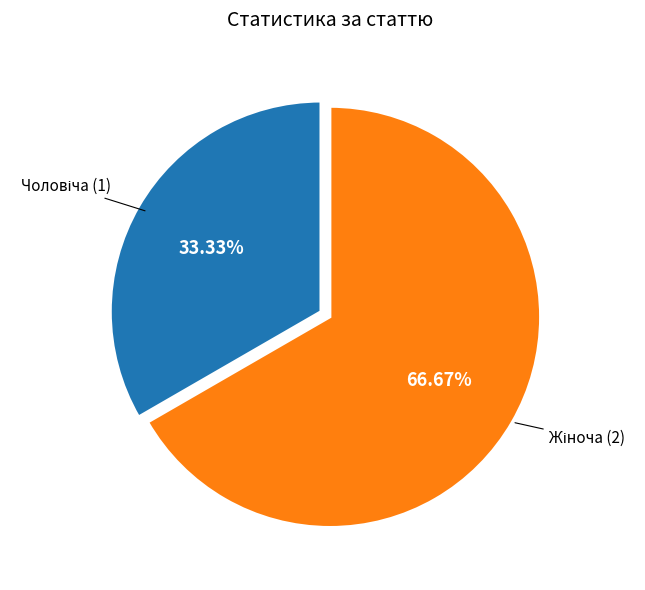

Is there any slice that represents more than half of the pie?

Yes